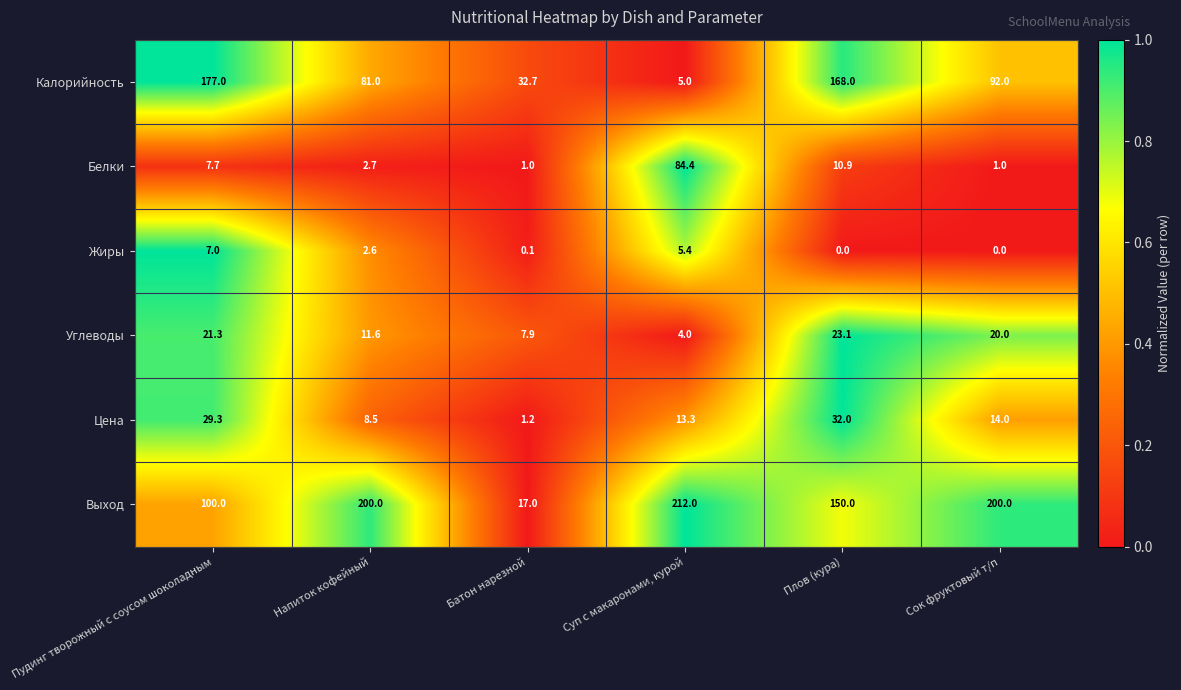

What is the difference between the Выход values at Пудинг творожный с соусом шоколадным and Сок фруктовый т/п?

100.0